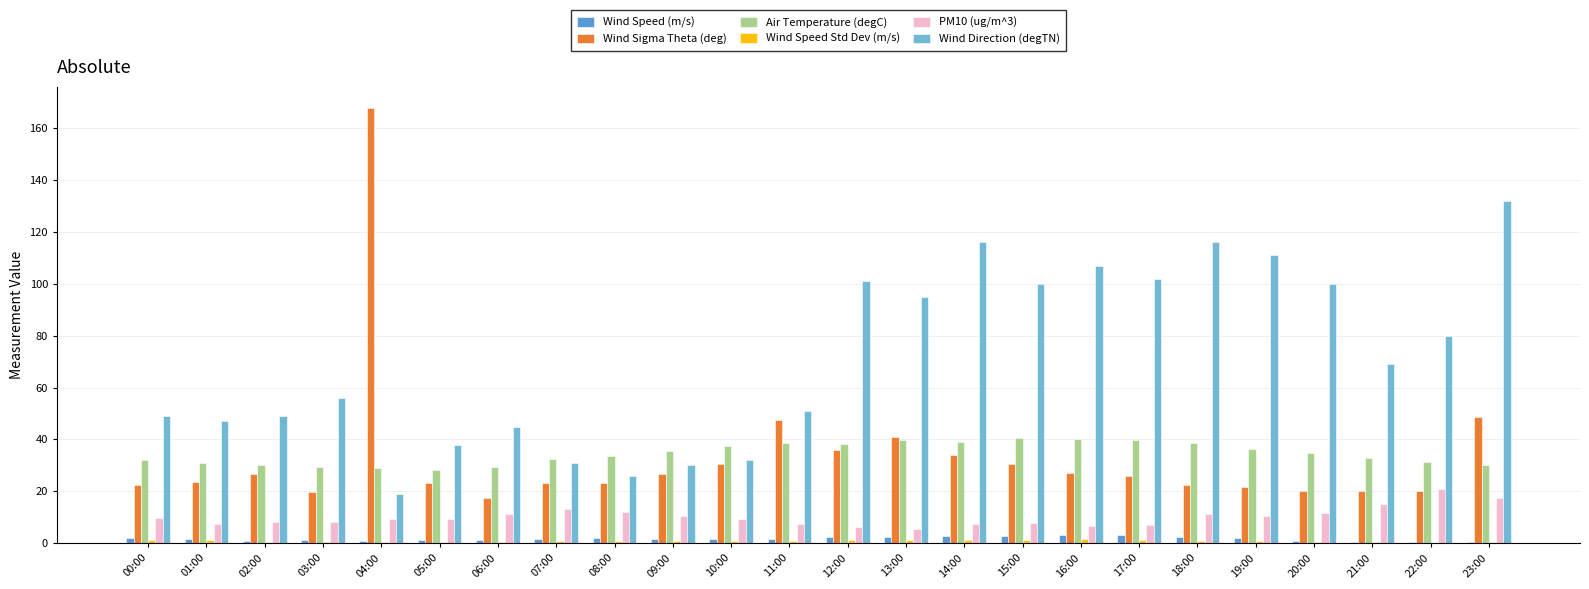

Reading left to right, what are all the values shown in this chart?

Wind Speed (m/s): 2.1	1.8	1.0	1.2	1.0	1.1	1.4	1.5	1.9	1.8	1.7	1.6	2.3	2.4	2.6	2.7	3.1	3.0	2.5	1.9	1.0	0.6	0.5	0.4
Wind Sigma Theta (deg): 22.4	23.5	26.8	19.7	167.7	23.3	17.6	23.2	23.1	26.8	30.5	47.5	35.9	40.8	33.9	30.7	27.1	26.0	22.4	21.7	20.1	20.3	20.1	48.6
Air Temperature (degC): 31.9	31.1	30.0	29.3	29.0	28.3	29.2	32.3	33.6	35.5	37.6	38.5	38.4	39.8	39.2	40.5	40.0	39.7	38.8	36.4	34.7	33.0	31.4	30.0
Wind Speed Std Dev (m/s): 1.1	1.1	0.5	0.6	0.6	0.5	0.6	0.7	0.8	0.9	1.0	1.0	1.2	1.4	1.3	1.4	1.6	1.3	1.0	0.9	0.4	0.3	0.2	0.3
PM10 (ug/m^3): 9.7	7.5	8.0	8.0	9.4	9.2	11.1	13.3	12.0	10.5	9.5	7.4	6.1	5.5	7.4	7.9	6.5	7.2	11.4	10.3	11.6	15.2	21.0	17.3
Wind Direction (degTN): 49.0	47.0	49.0	56.0	19.0	38.0	45.0	31.0	26.0	30.0	32.0	51.0	101.0	95.0	116.0	100.0	107.0	102.0	116.0	111.0	100.0	69.0	80.0	132.0